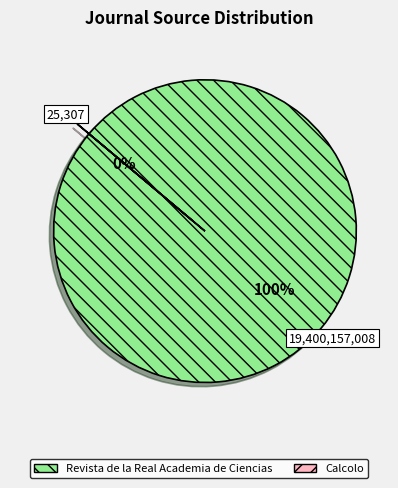

Rank the categories by value from highest to lowest.

Revista de la Real Academia de Ciencias, Calcolo